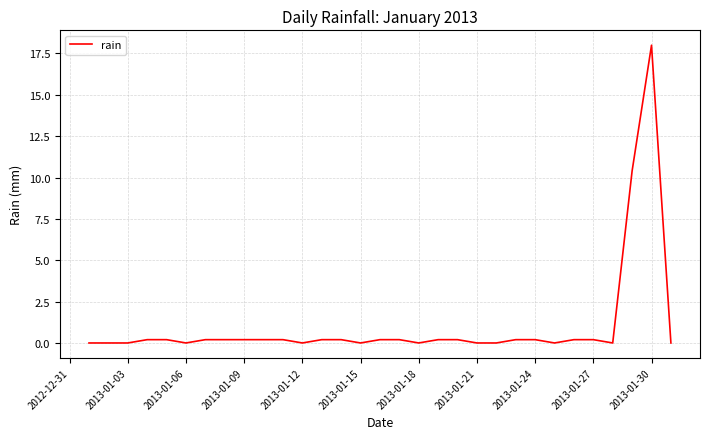

What is the greatest value displayed?

18.0